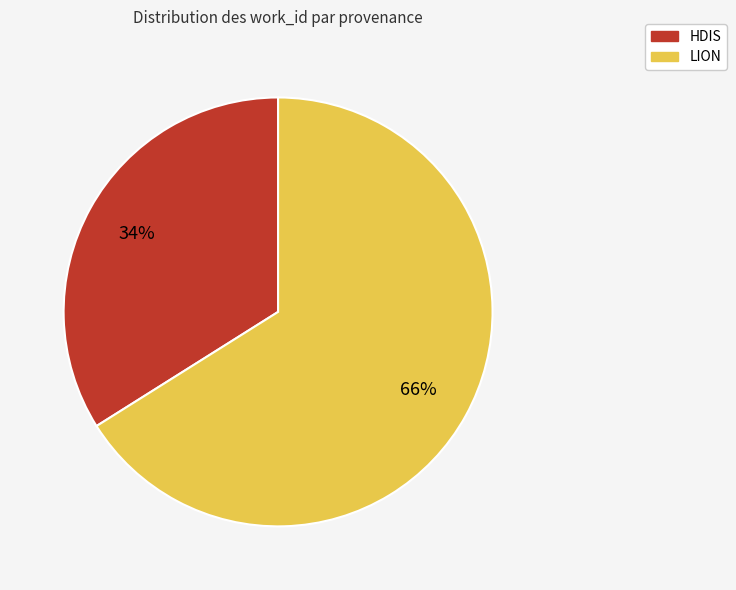

Does HDIS account for over 50% of the chart?

No